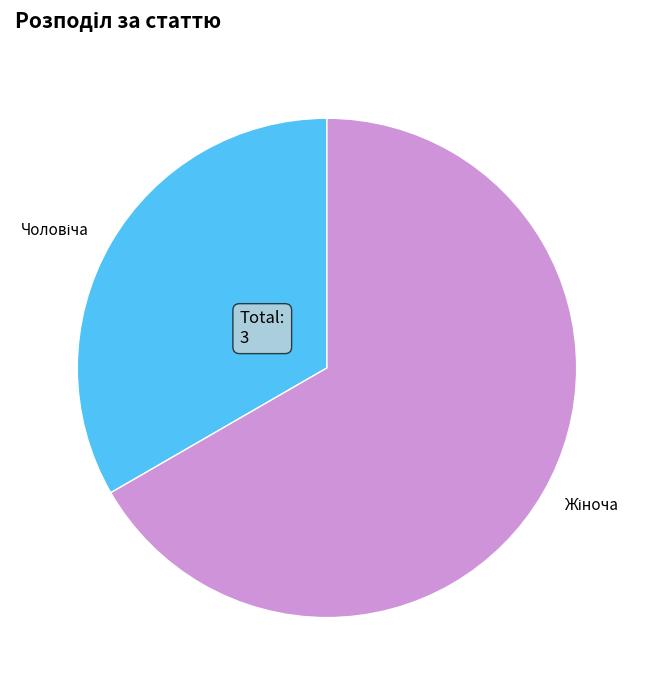

Does any single category account for the majority?

Yes